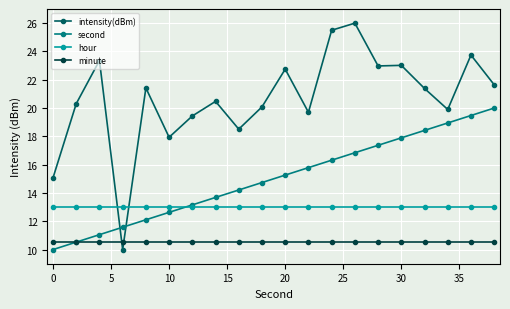

How many times do minute and intensity(dBm) cross each other?

2